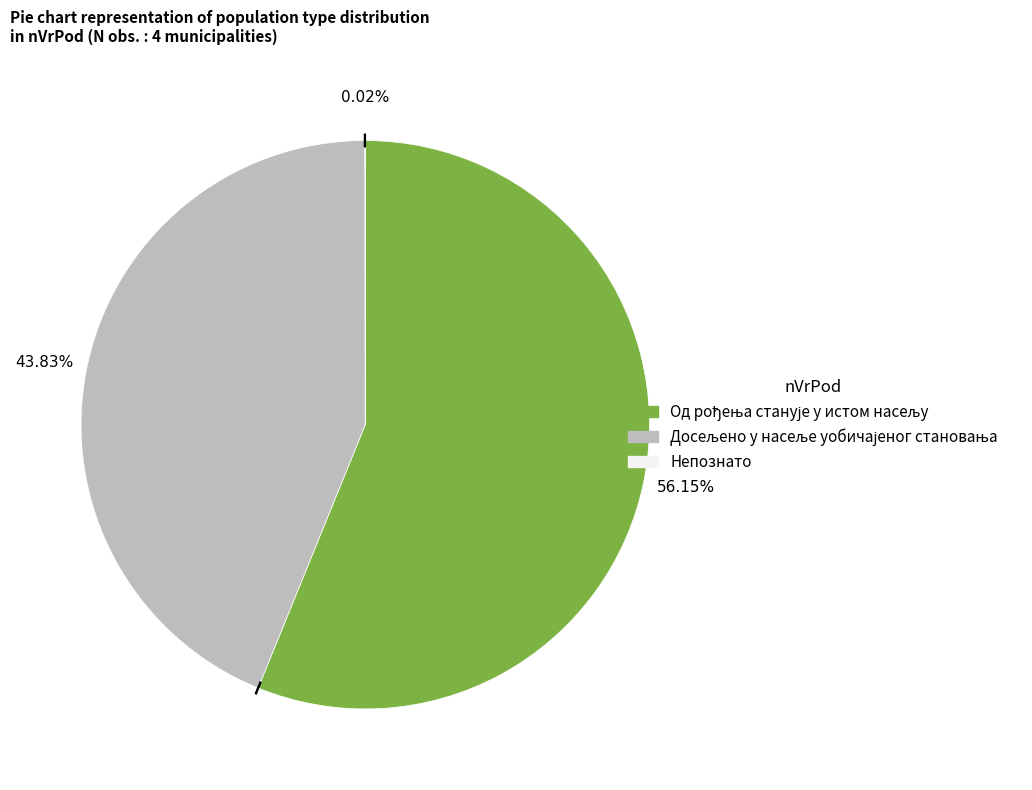

Is there any slice that represents more than half of the pie?

Yes